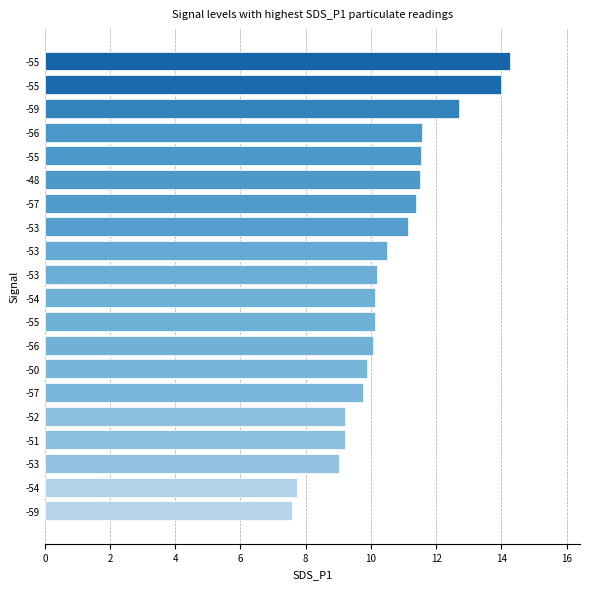

How many categories are shown in the chart?

20